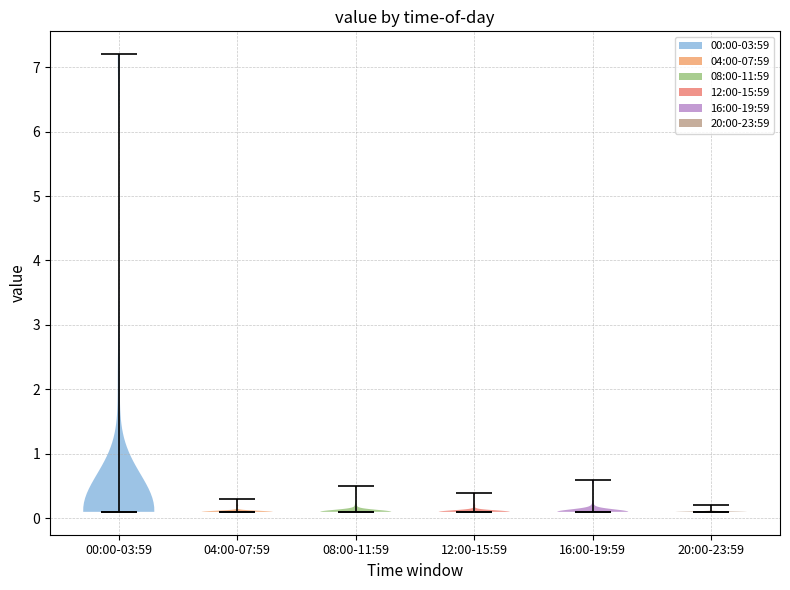

Reading left to right, read every violin against the y-axis: where its median line is, and the lowest and highest points it reaches. The values are not printed on the chart, so give them approximately, as read against the axis.

00:00-03:59: median line 0.1, lowest point 0.1, highest point 7.2
04:00-07:59: median line 0.1, lowest point 0.1, highest point 0.3
08:00-11:59: median line 0.1, lowest point 0.1, highest point 0.5
12:00-15:59: median line 0.1, lowest point 0.1, highest point 0.4
16:00-19:59: median line 0.1, lowest point 0.1, highest point 0.6
20:00-23:59: median line 0.1, lowest point 0.1, highest point 0.2